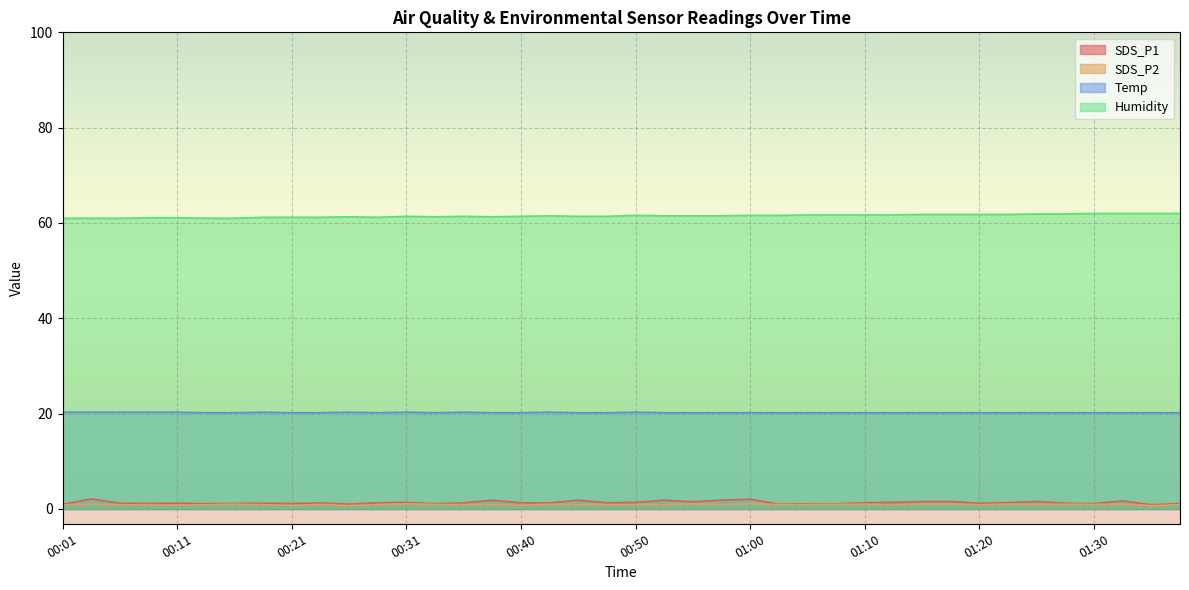

What position from the right is 00:21?

32